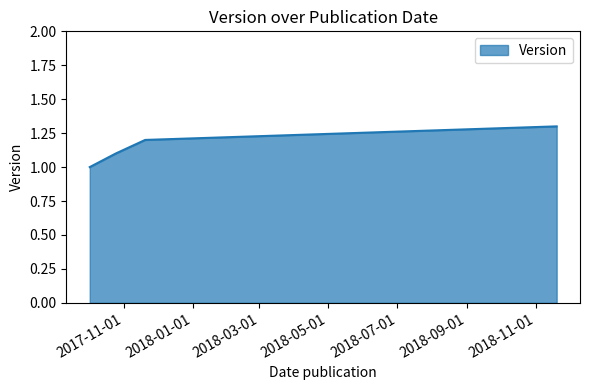

What is the greatest value displayed?

1.3